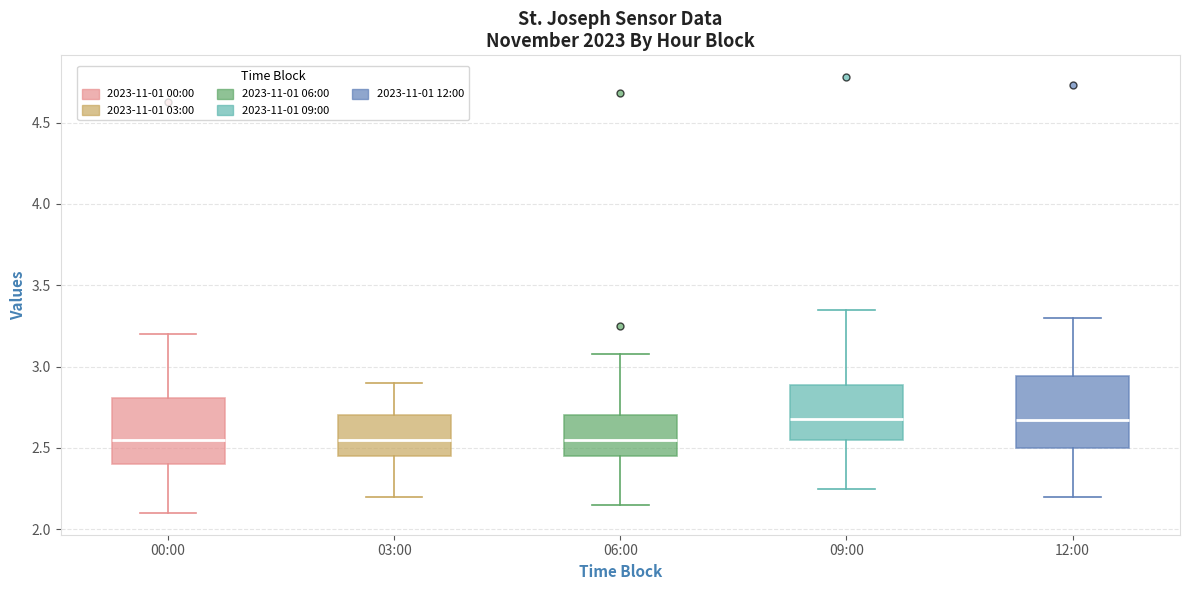

Reading left to right, read every box against the y-axis: the position of its median line, the range the box covers, and the ends of its whiskers. The values are not printed on the chart, so give them approximately, as read against the axis.

00:00: median 2.55, box 2.40 to 2.80, whiskers 2.10 to 3.20
03:00: median 2.55, box 2.45 to 2.70, whiskers 2.20 to 2.90
06:00: median 2.55, box 2.45 to 2.70, whiskers 2.15 to 3.10
09:00: median 2.70, box 2.55 to 2.90, whiskers 2.25 to 3.35
12:00: median 2.65, box 2.50 to 2.95, whiskers 2.20 to 3.30